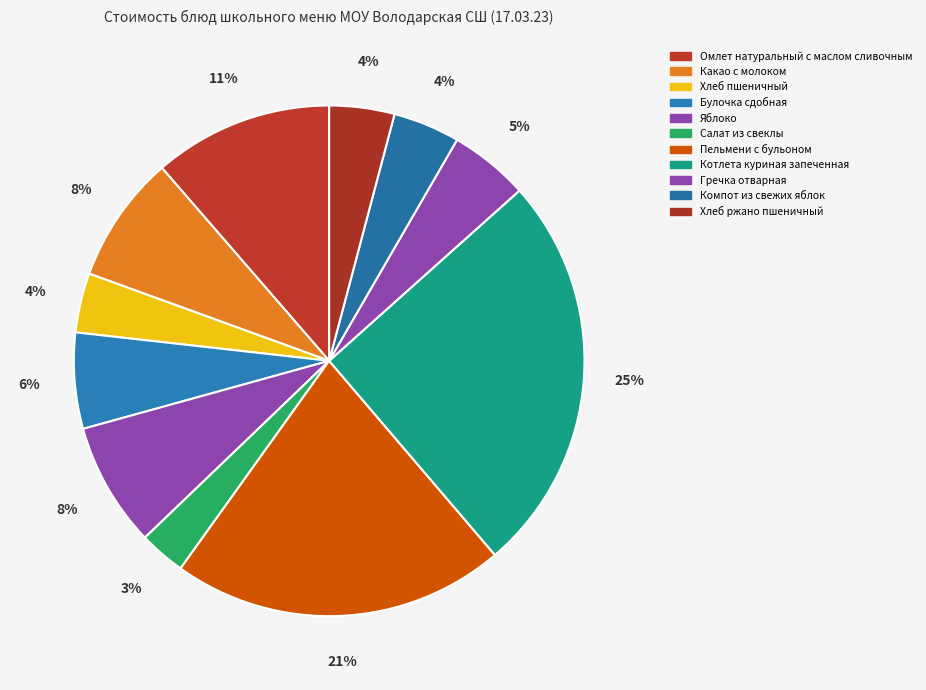

The Пельмени с бульоном slice represents 21% of the pie. True or false?

True